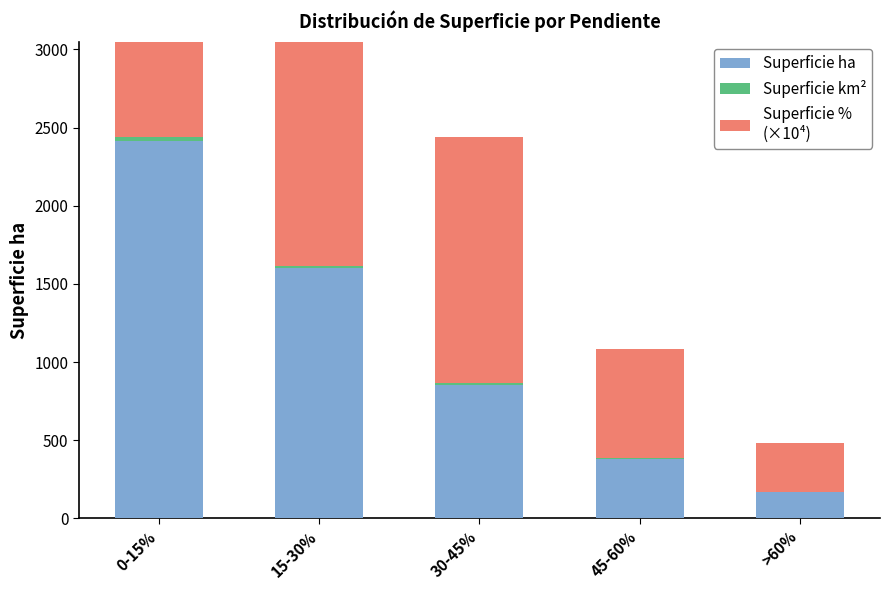

The Superficie ha series shows 112.1 at >60%. True or false?

False